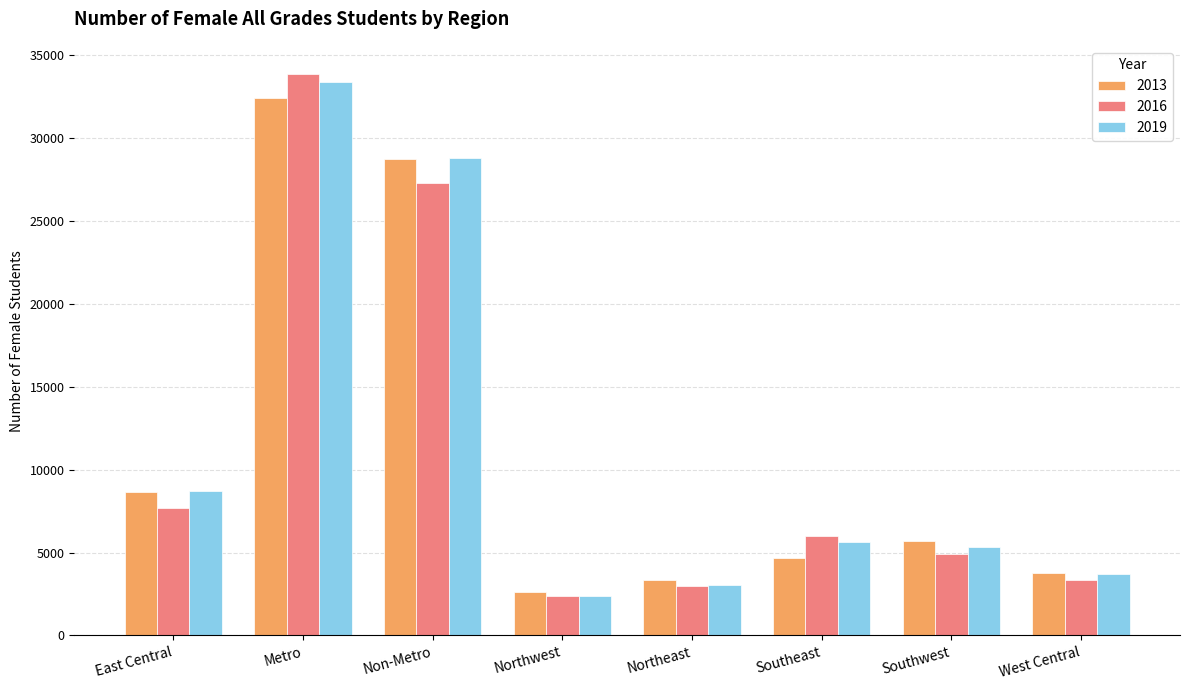

How many bars are there in each group?

3